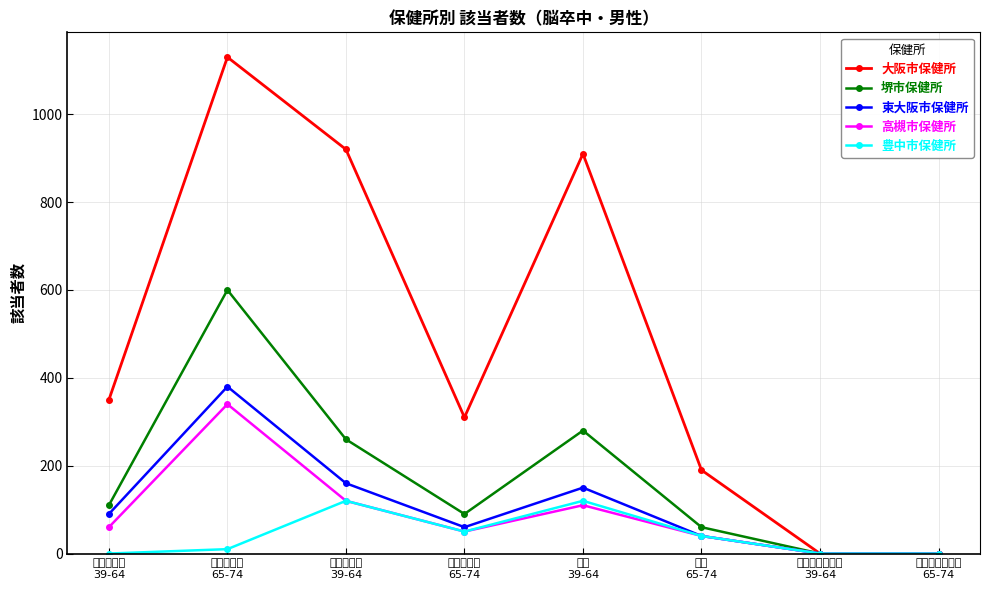

How many values in the 高槻市保健所 series are below 60?

4